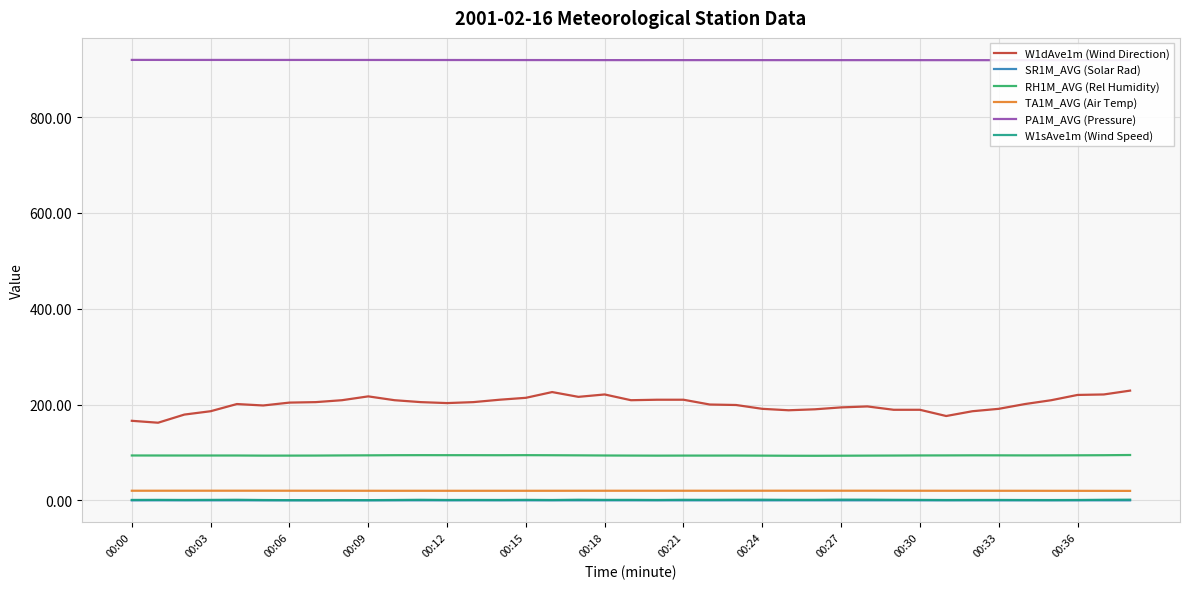

What is the minimum value for TA1M_AVG (Air Temp)?

19.7